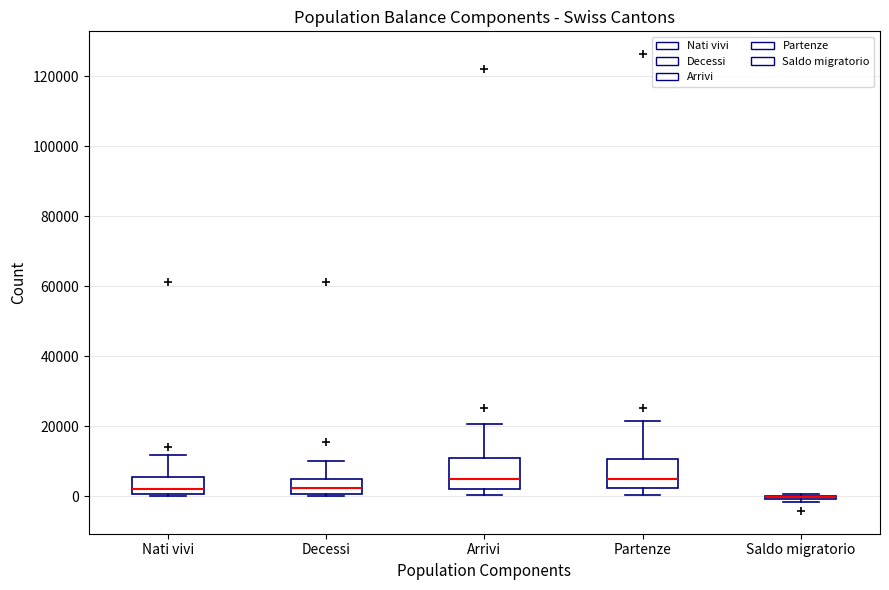

Reading left to right, transcribe this box plot: for each box, give where its median line is, the range the box spans, and where its two whiskers end, as read against the y-axis. The values are not printed on the chart, so give them approximately, as read against the axis.

Nati vivi: median 2000, box 0 to 6000, whiskers 0 (just below the box's lower edge) to 12000
Decessi: median 2000, box 0 to 6000, whiskers 0 to 10000
Arrivi: median 6000, box 2000 to 10000, whiskers 0 to 20000
Partenze: median 4000, box 2000 to 10000, whiskers 0 to 22000
Saldo migratorio: box collapsed to a line at 0, whiskers -2000 to 0